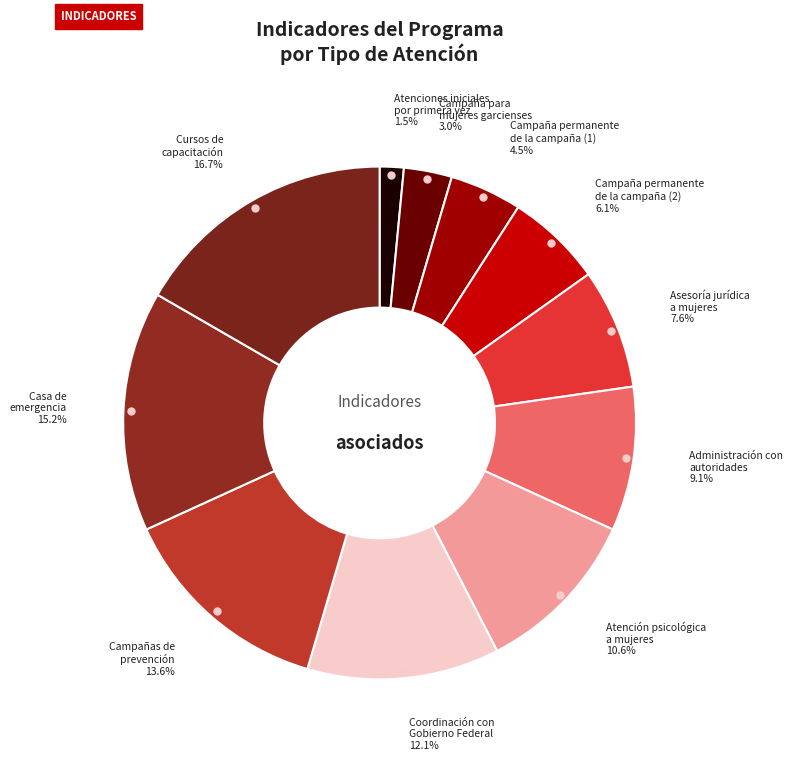

How many segments does this pie chart have?

11